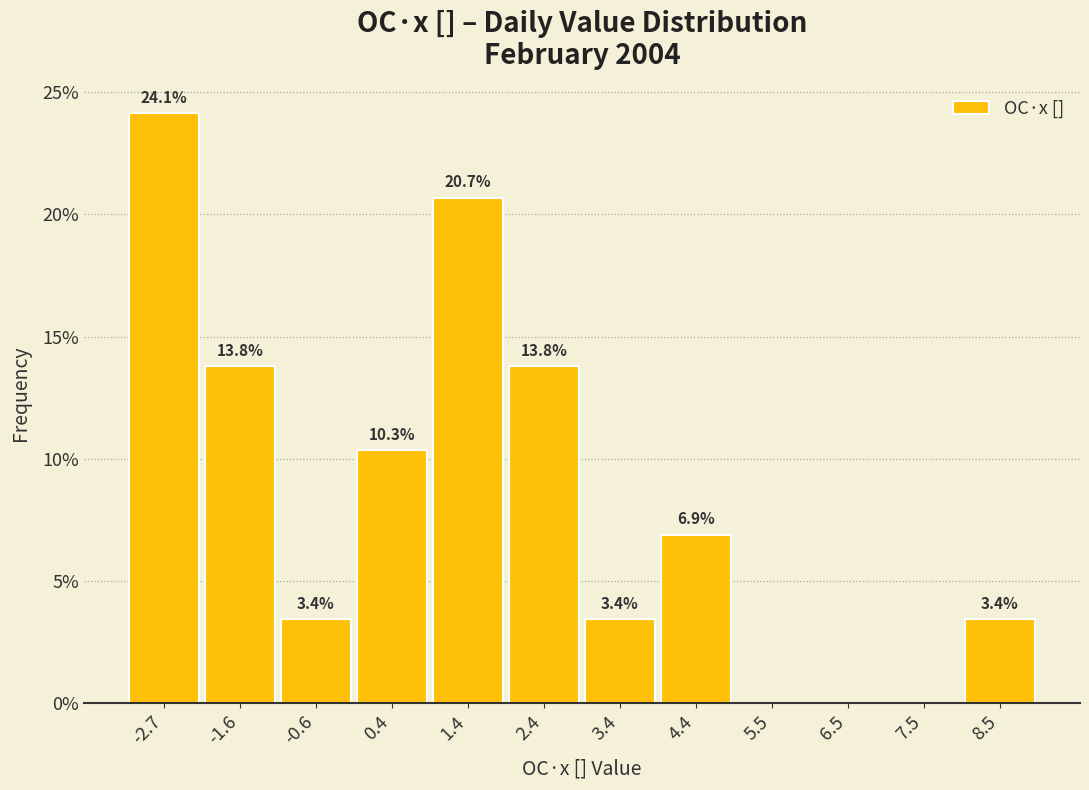

Over which range of the x-axis is the bar tallest?

-3.2 to -2.2